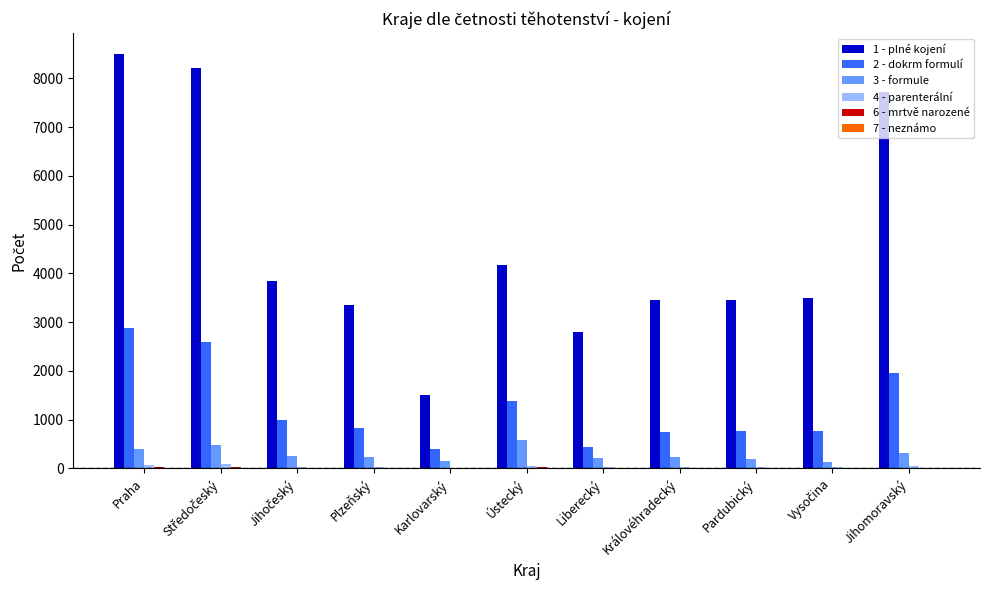

Which series has the largest total across all categories?

1 - plné kojení